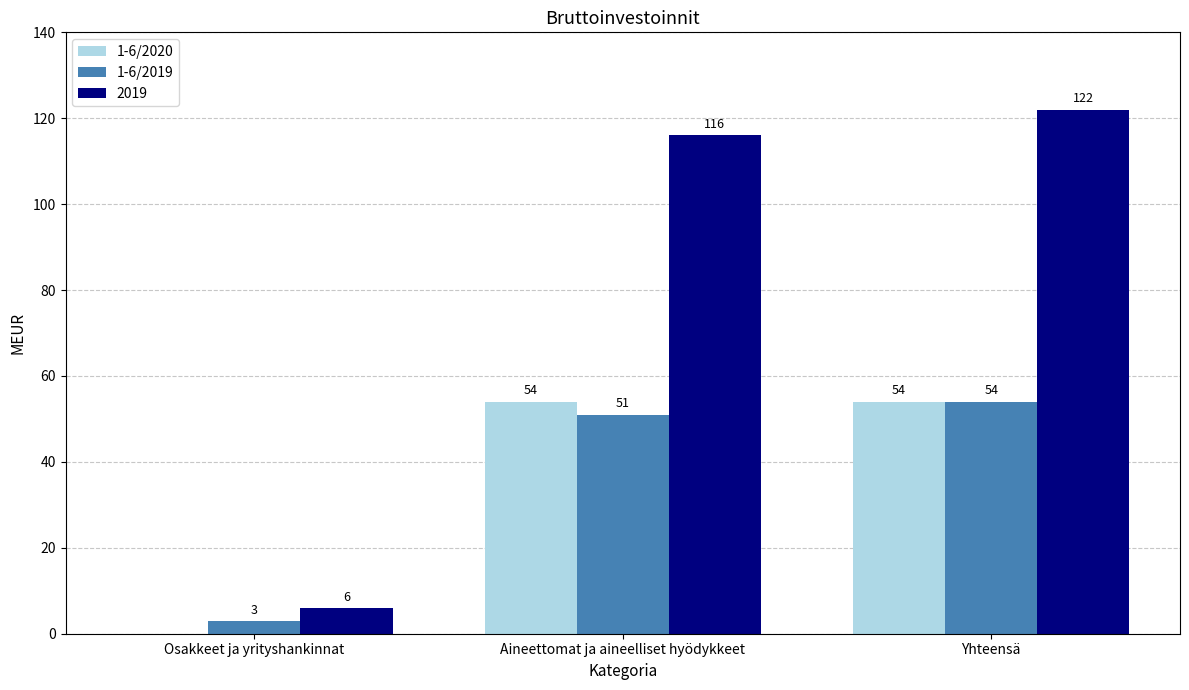

Which series changed the most between Osakkeet ja yrityshankinnat and Aineettomat ja aineelliset hyödykkeet?

2019